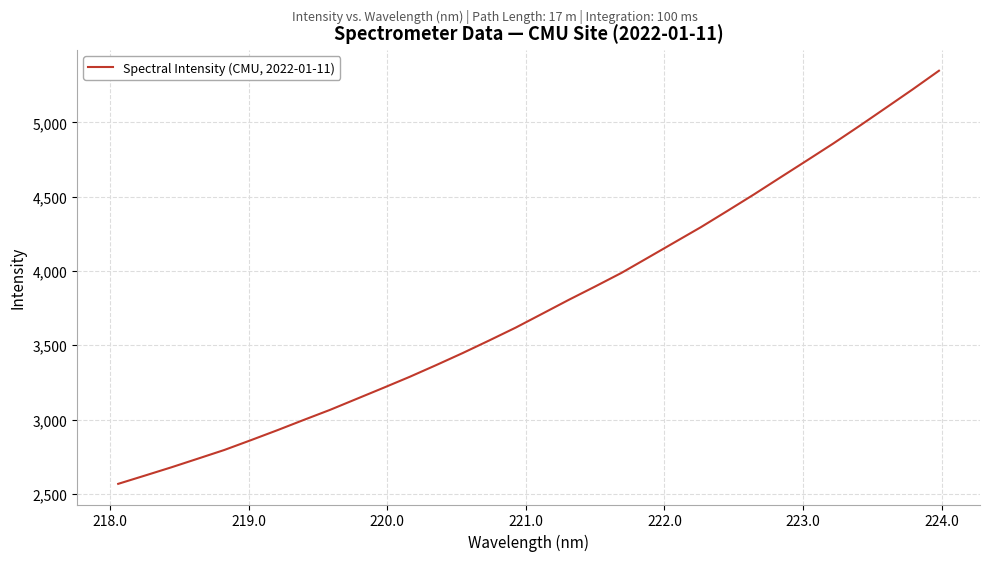

What is the difference between the maximum and minimum values?

2780.3